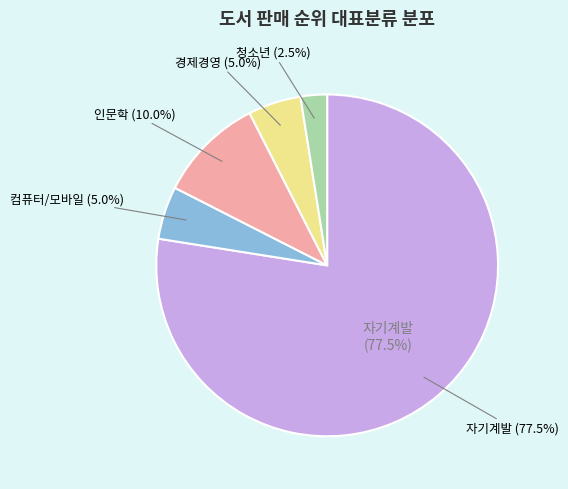

How many slices are in this pie chart?

5